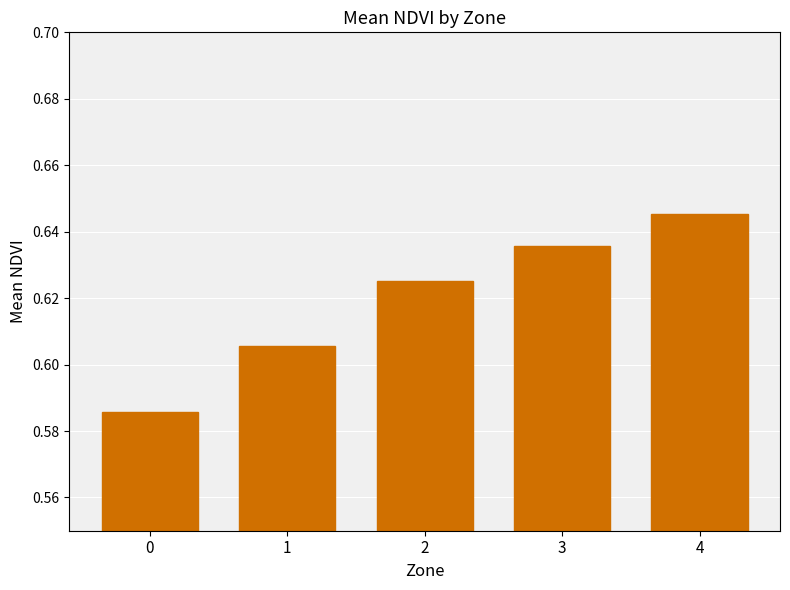

What is the sum of the values at 2 and 0?

1.2